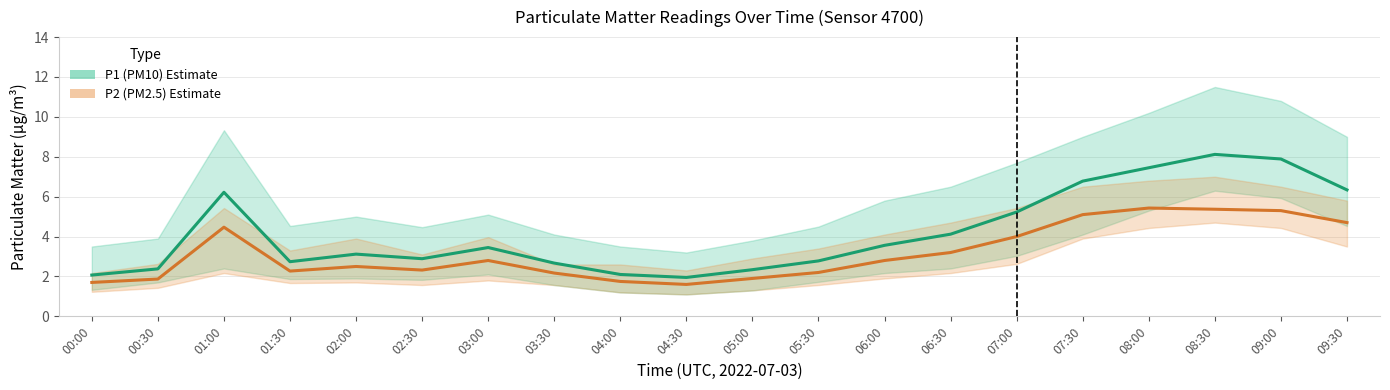

Rank the series by their average value, from lowest to highest.

P2 (PM2.5), P1 (PM10)